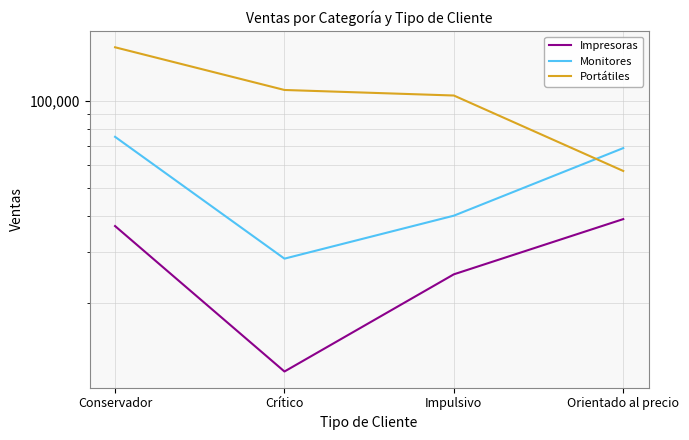

At how many categories does at least one series exceed 15023?

4